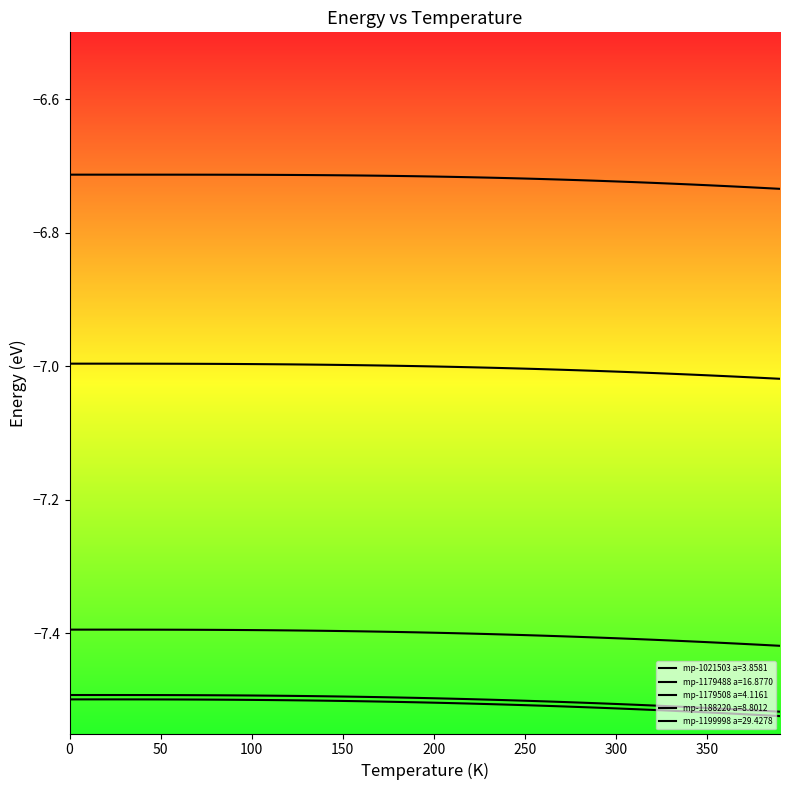

What is the average value of the mp-1179488 a=16.8770 series?

-7.4